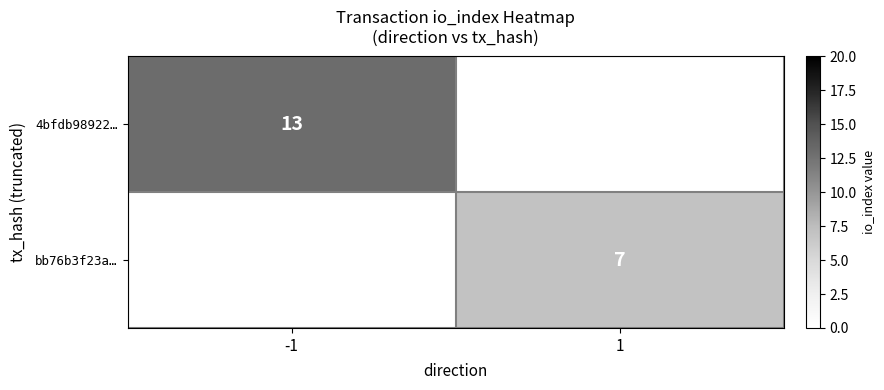

True or false: bb76b3f23a… has a value of 4 at 1.

False